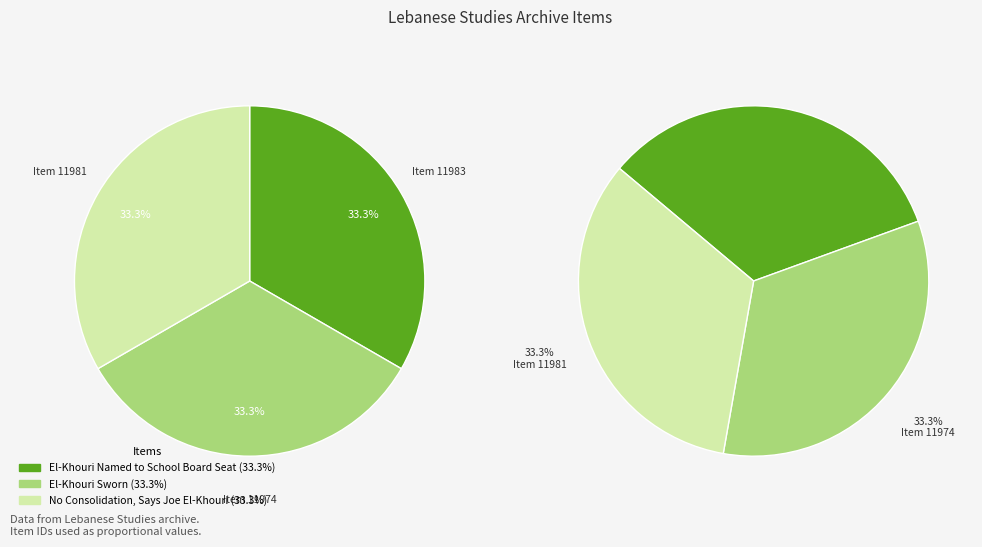

To the nearest percent, what is the average slice percentage?

33%